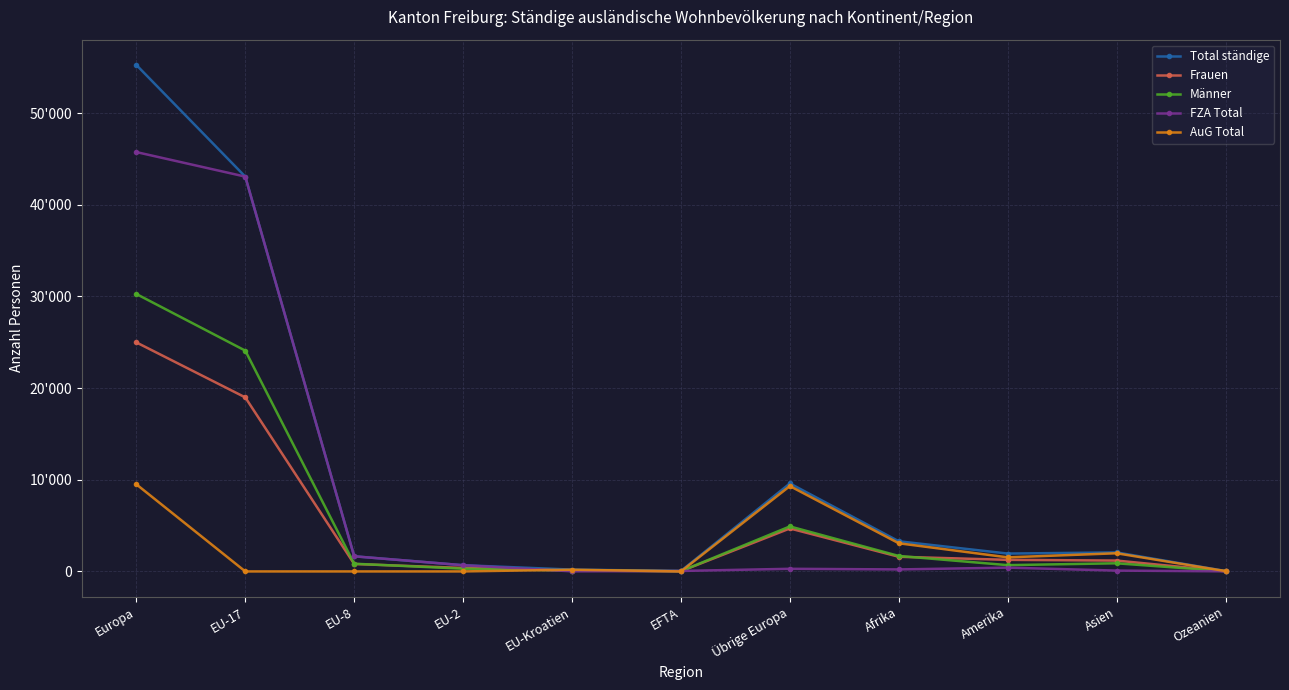

What is the label of the 5th point from the left?

EU-Kroatien